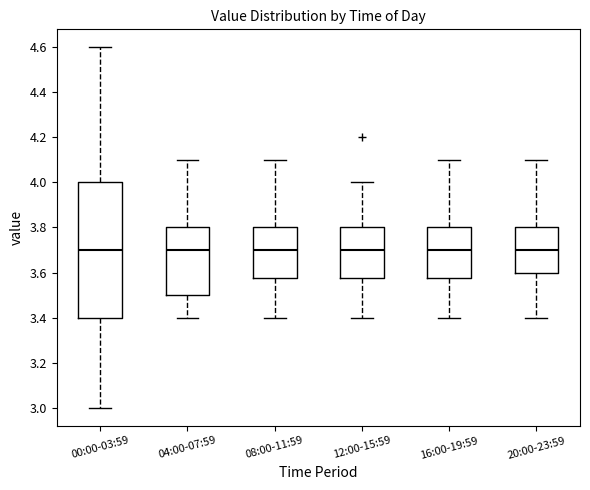

Reading left to right, transcribe this box plot: for each box, give where its median line is, the range the box spans, and where its two whiskers end, as read against the y-axis. The values are not printed on the chart, so give them approximately, as read against the axis.

00:00-03:59: median 3.70, box 3.40 to 4.00, whiskers 3.00 to 4.60
04:00-07:59: median 3.70, box 3.50 to 3.80, whiskers 3.40 to 4.10
08:00-11:59: median 3.70, box 3.58 to 3.80, whiskers 3.40 to 4.10
12:00-15:59: median 3.70, box 3.58 to 3.80, whiskers 3.40 to 4.00
16:00-19:59: median 3.70, box 3.58 to 3.80, whiskers 3.40 to 4.10
20:00-23:59: median 3.70, box 3.60 to 3.80, whiskers 3.40 to 4.10